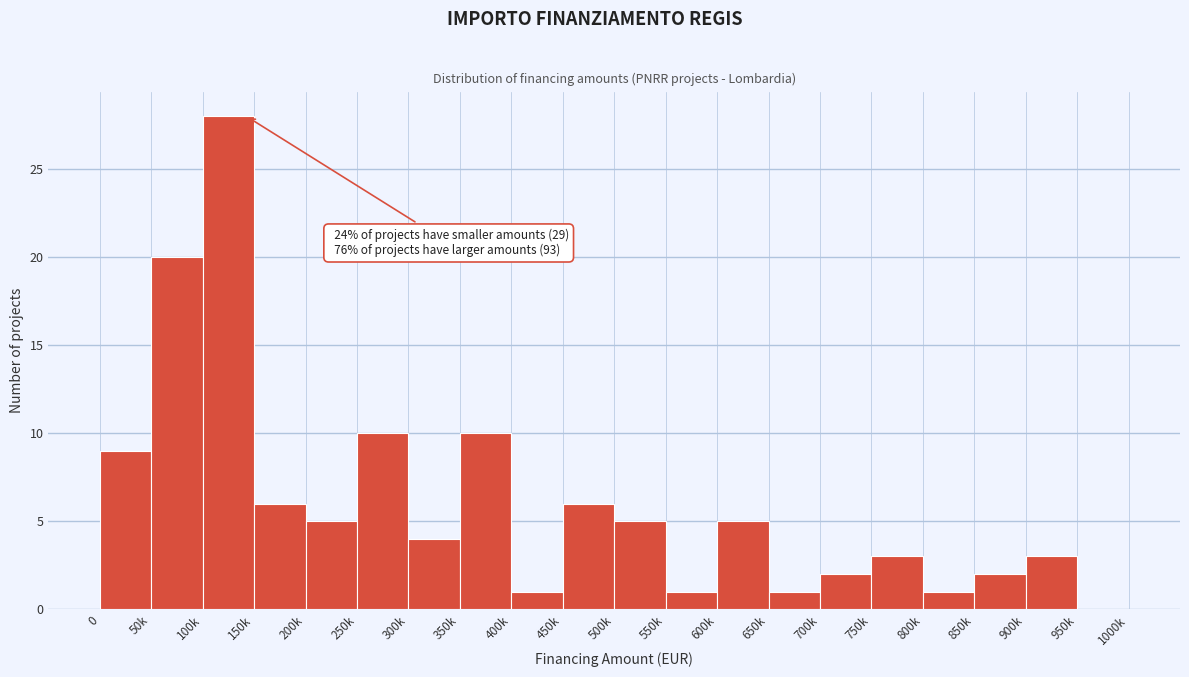

Reading right to left, extract all data points from this chart.

950k=0	900k=3	850k=2	800k=1	750k=3	700k=2	650k=1	600k=5	550k=1	500k=5	450k=6	400k=1	350k=10	300k=4	250k=10	200k=5	150k=6	100k=28	50k=20	0=9